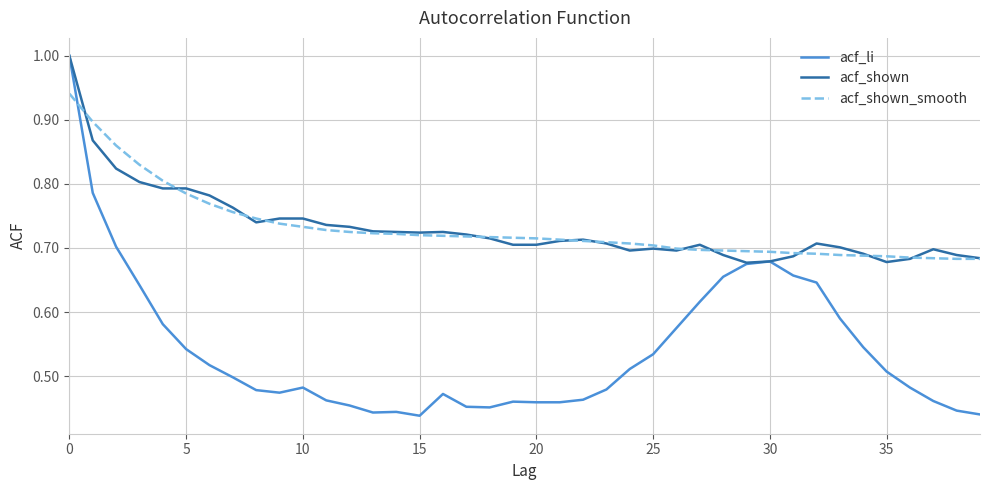

Which series has the largest range (max minus min)?

acf_li